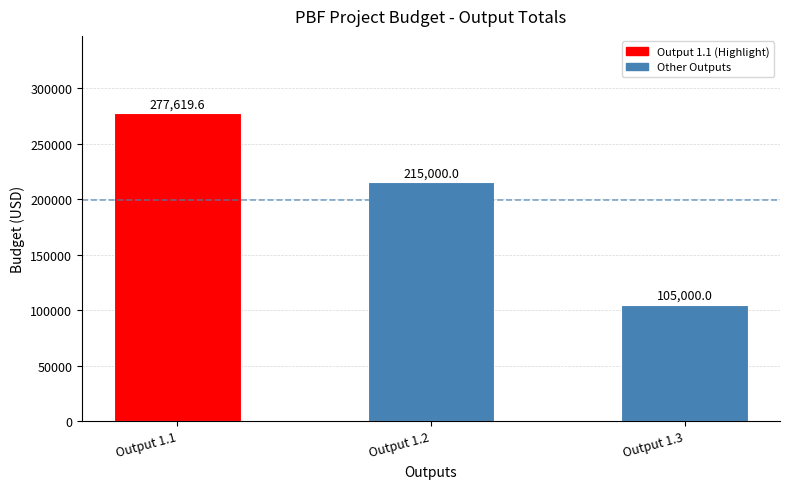

What is the value of the 2nd bar from the left?

215000.0